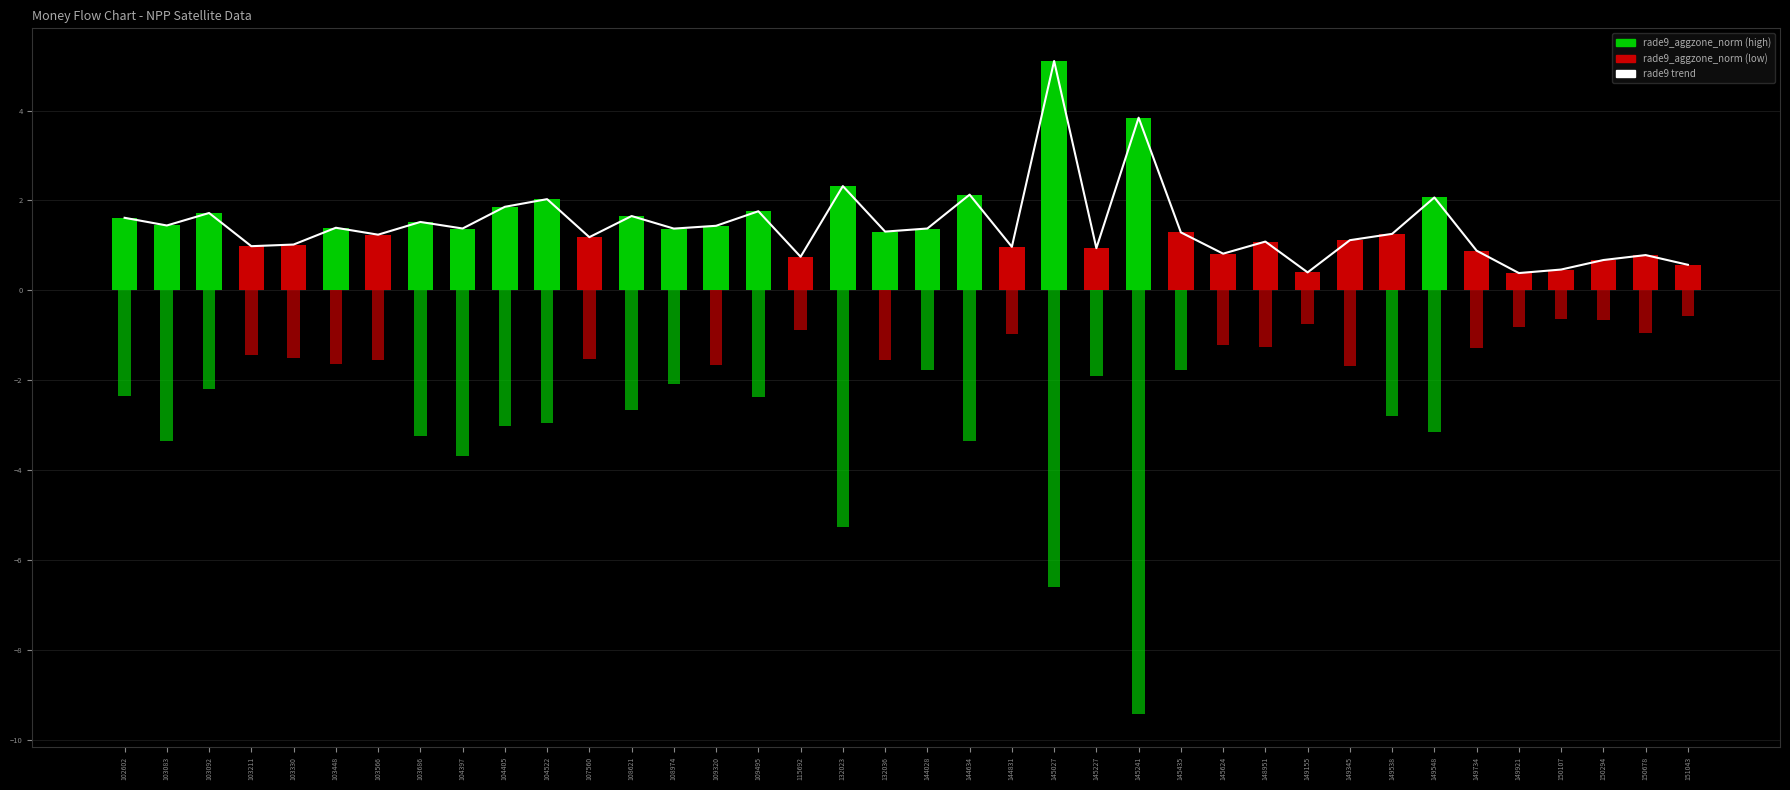

Is the value of dnbrad (inverted) at 144831 greater than the value of rade9 trend at 103211?

No